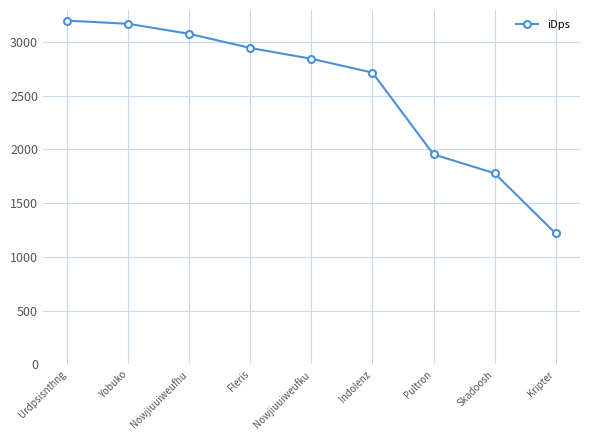

Reading left to right, list all the values displayed in this chart.

Urdpsisnthng=3197.0	Yobuko=3167.4	Nowjiuuiweufhu=3074.3	Fleris=2942.7	Nowjiuuiweufku=2842.3	Indolenz=2714.0	Pultron=1952.9	Skadoosh=1778.5	Kripter=1218.7